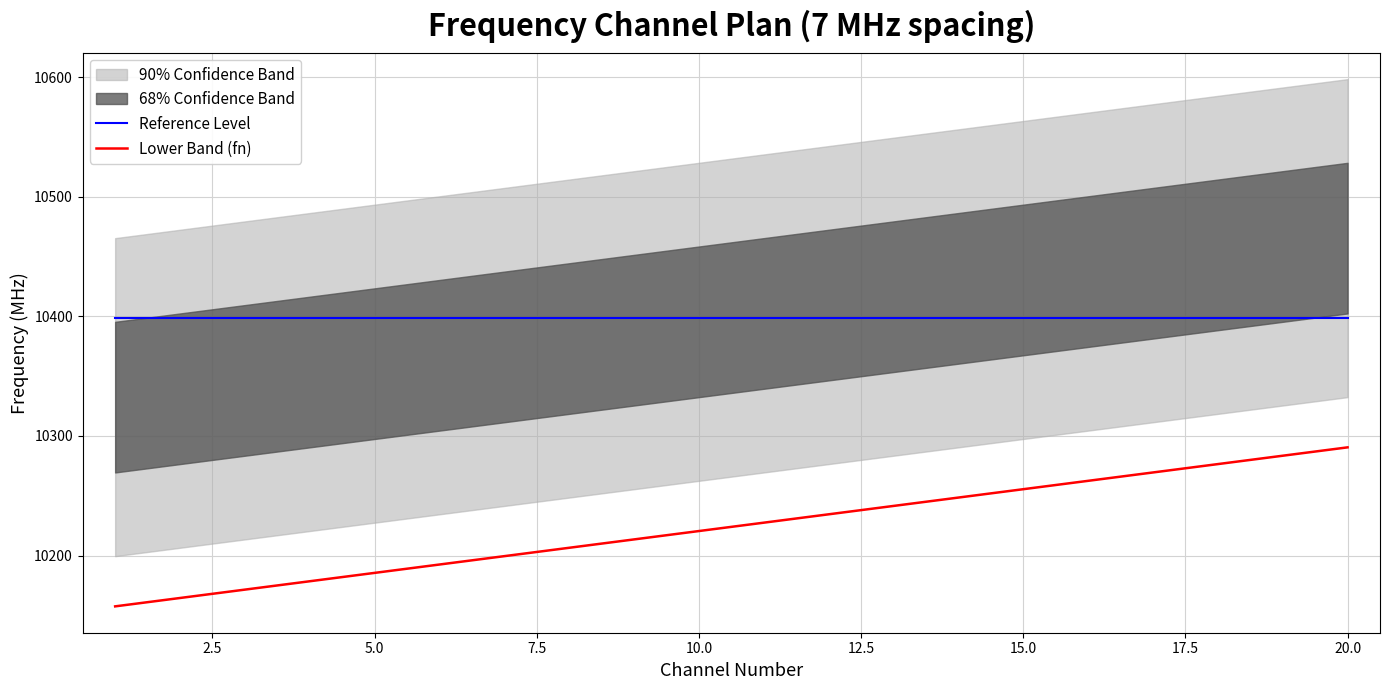

Which series has the largest range (max minus min)?

Lower Band (fn)